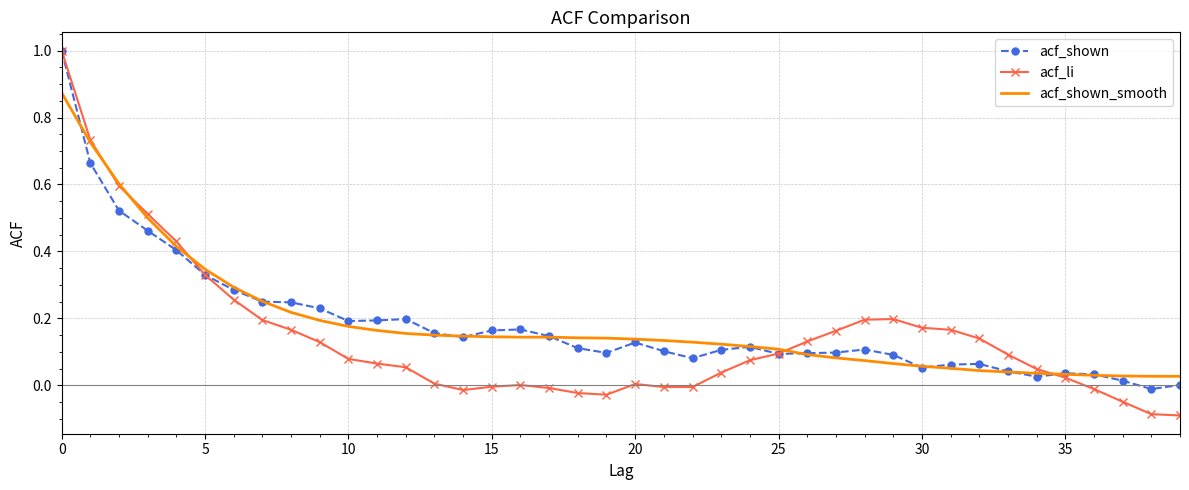

Which series has the widest spread of values?

acf_li